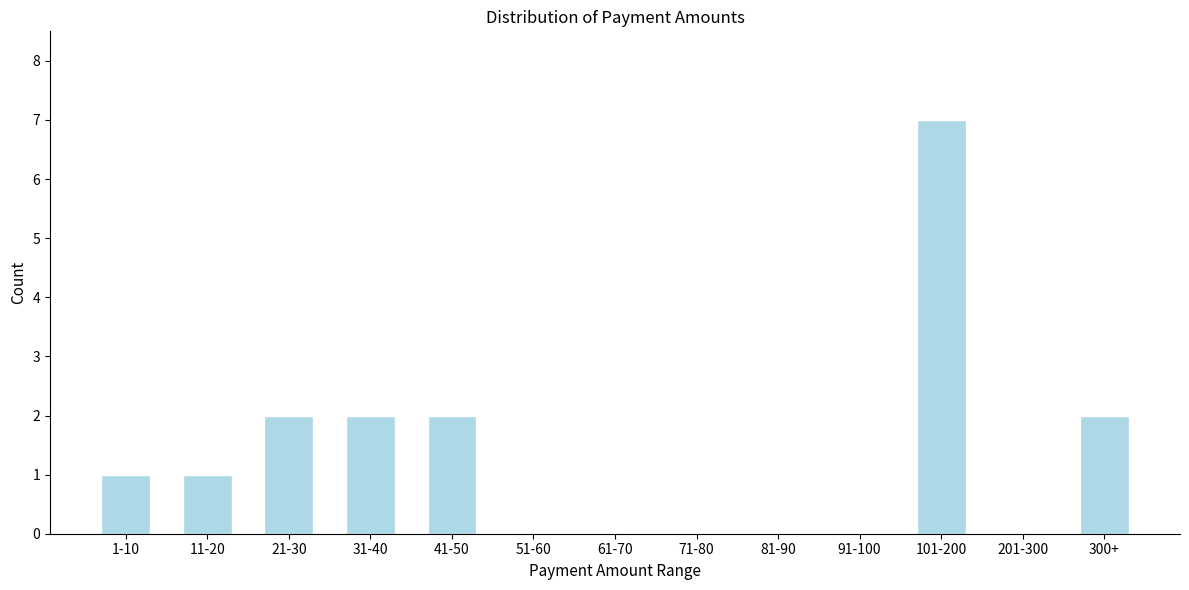

Reading left to right, what are all the values shown in this chart?

1-10=1	11-20=1	21-30=2	31-40=2	41-50=2	51-60=0	61-70=0	71-80=0	81-90=0	91-100=0	101-200=7	201-300=0	300+=2